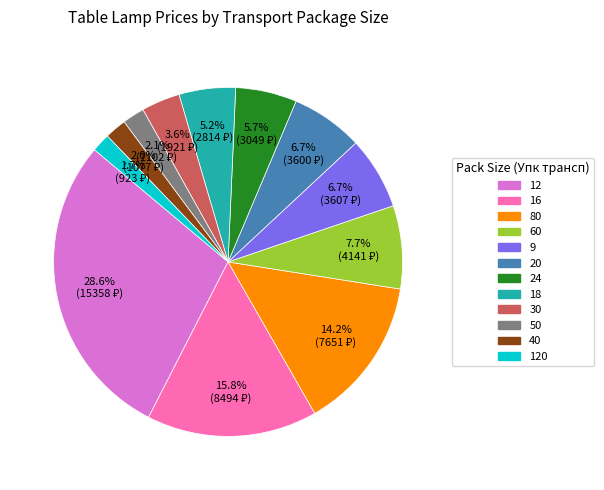

Does any single category account for the majority?

No